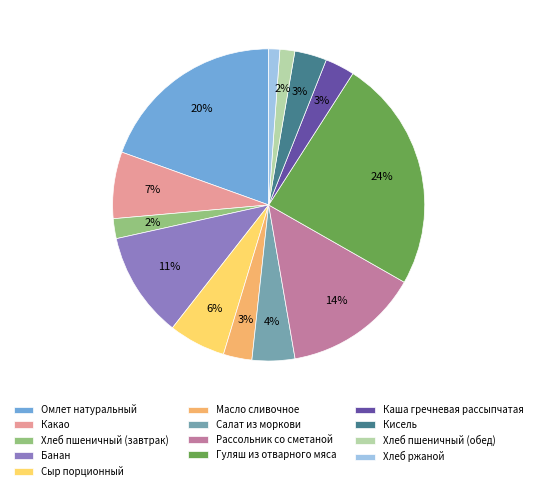

Is the sum of Хлеб ржаной and Салат из моркови greater than half?

No